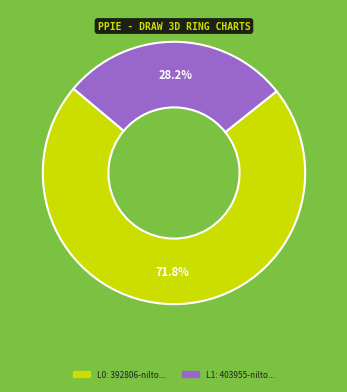

Is there a majority slice in this chart?

Yes